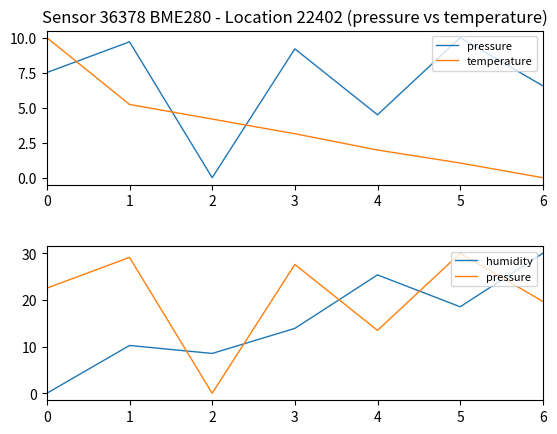

What is the maximum value shown in the chart?

30.0